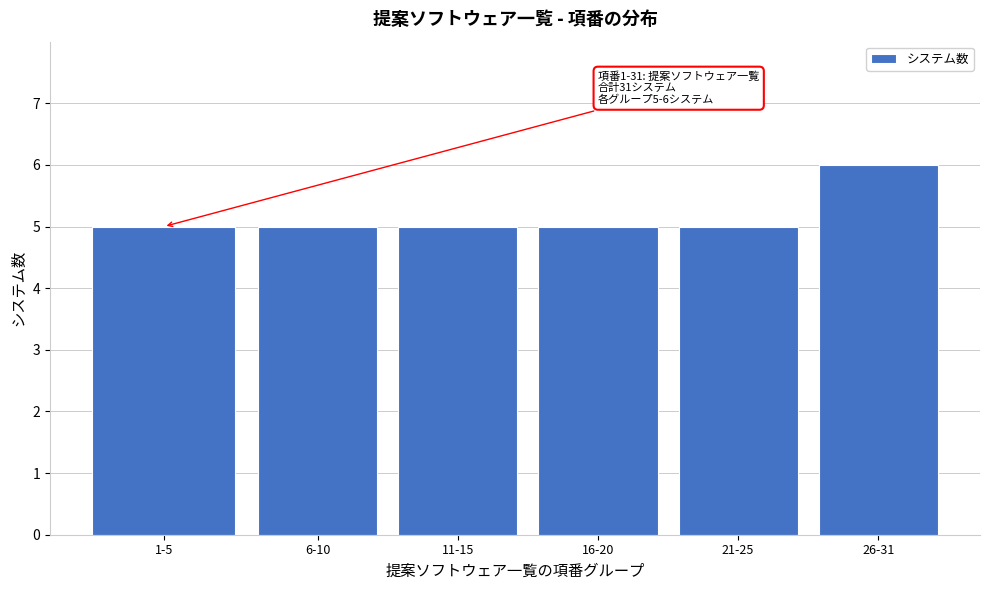

Reading left to right, extract all data points from this chart.

5	5	5	5	5	6